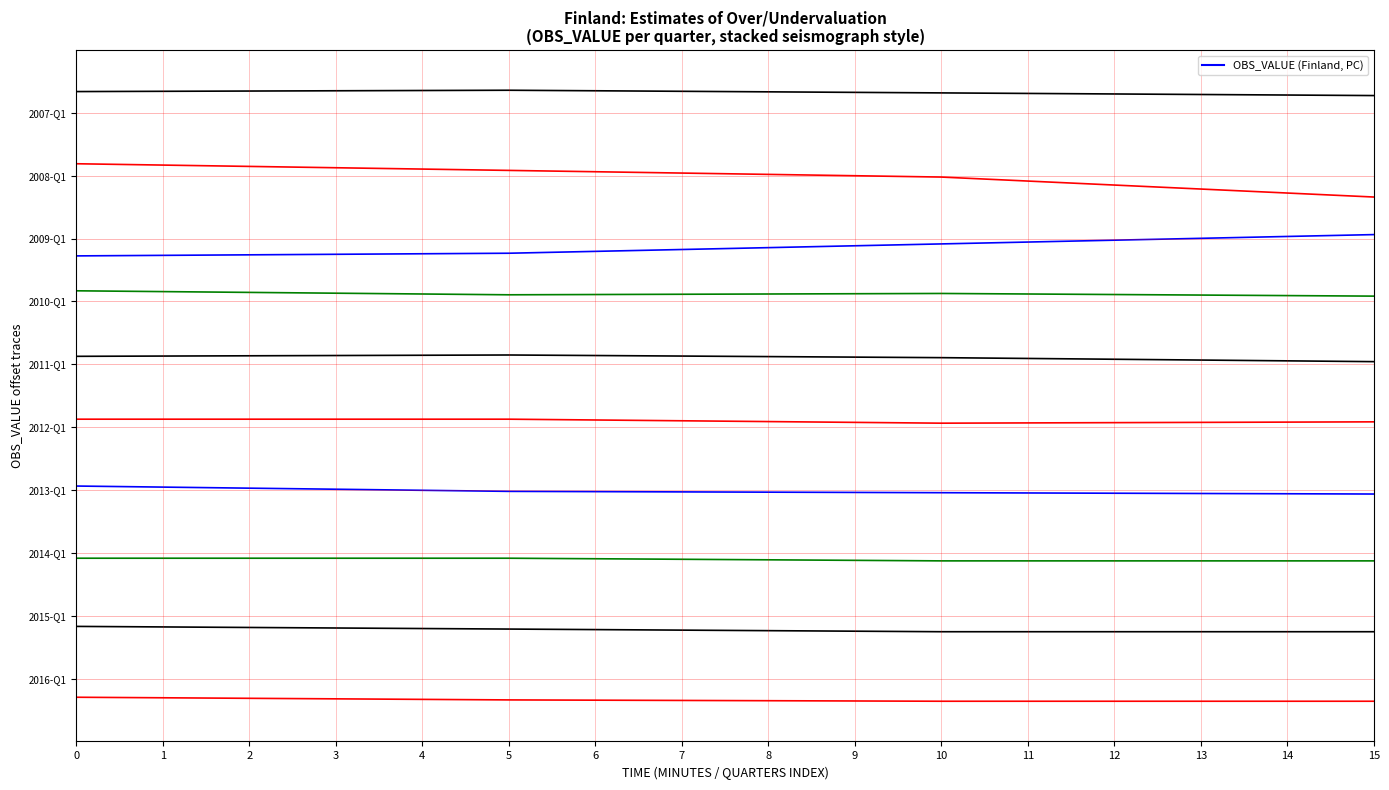

Count the number of categories in the chart.

4